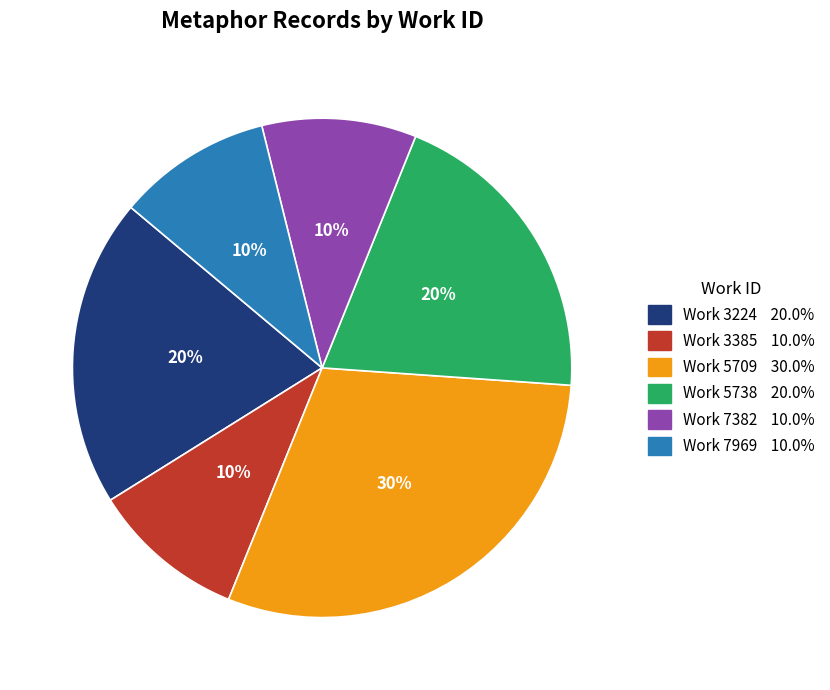

Does any single category account for the majority?

No